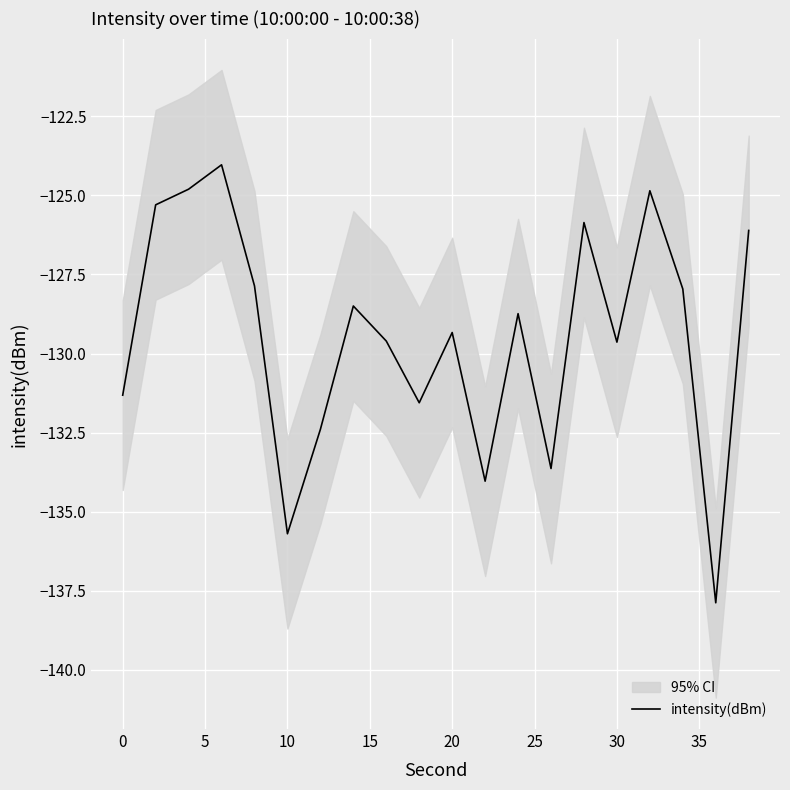

The intensity(dBm) series shows -50.2 at 20. True or false?

False